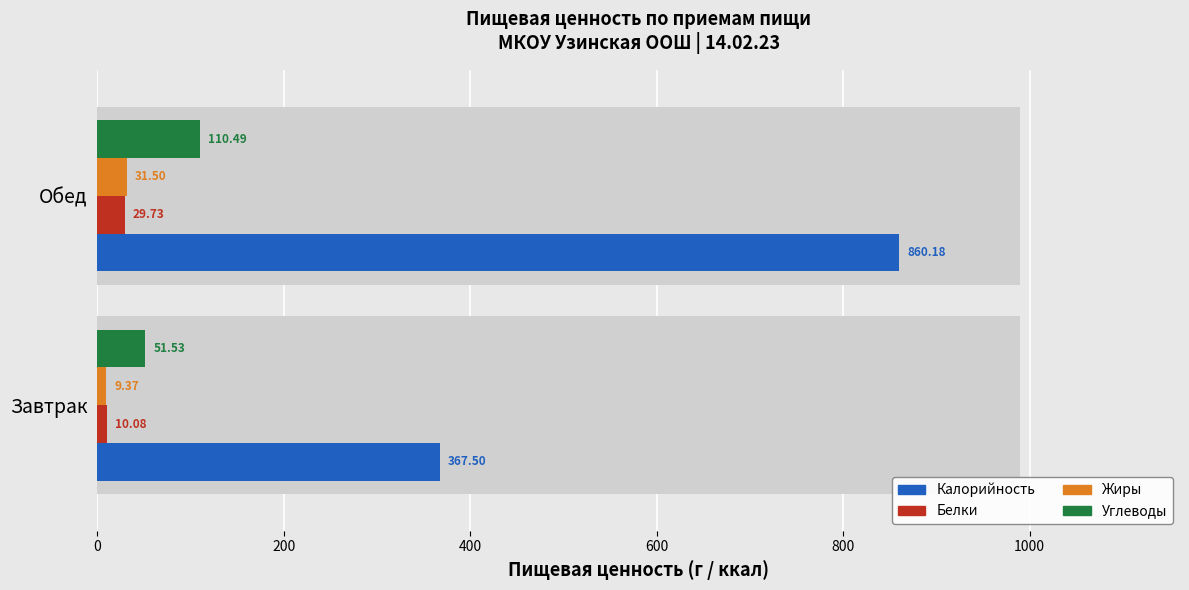

At how many categories does at least one series exceed 524?

1